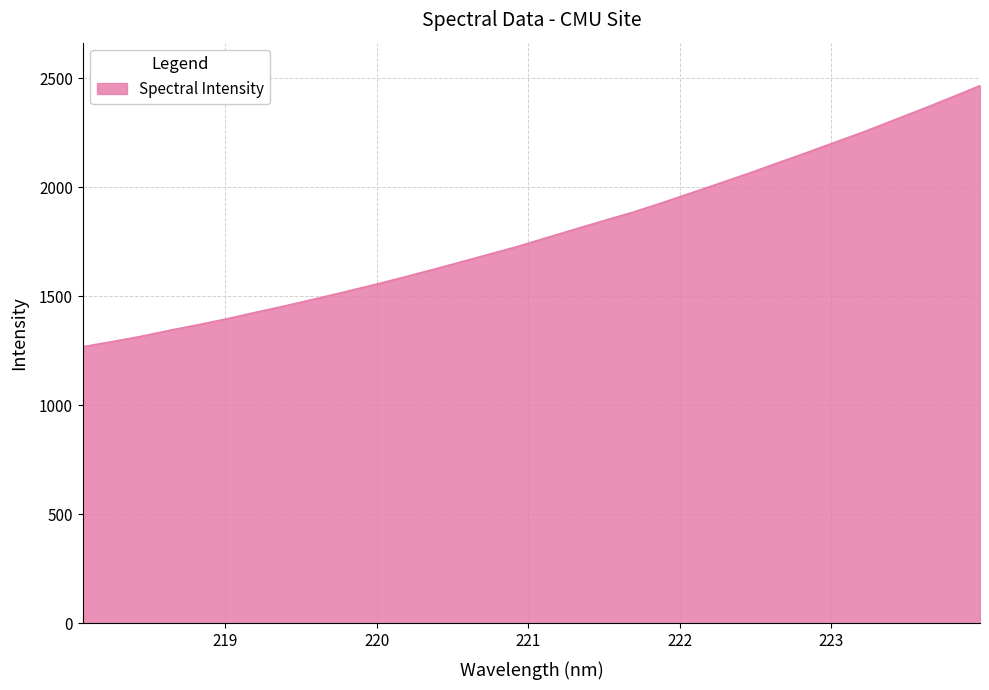

Does the chart display data point markers on the line(s)?

No